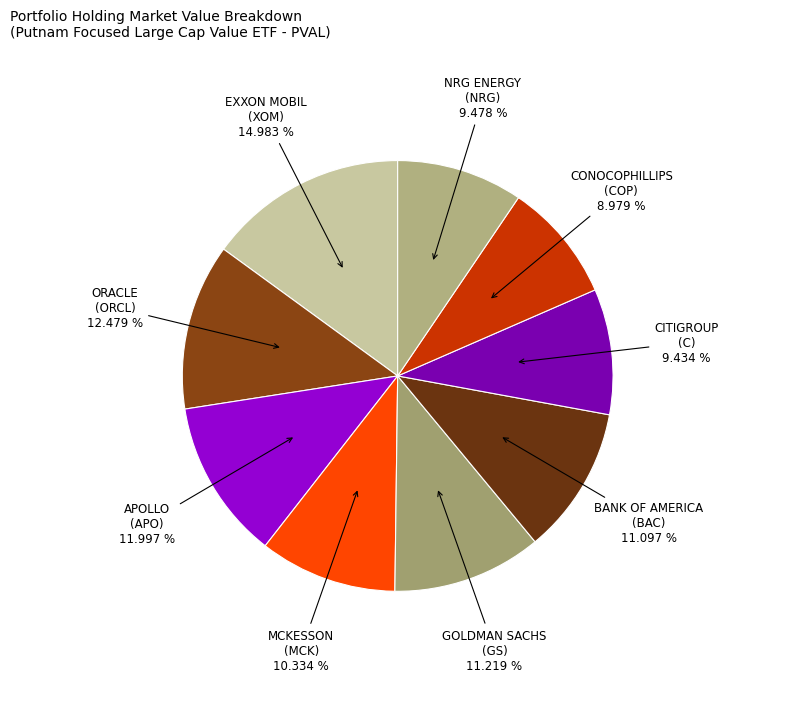

Between GOLDMAN SACHS (GS) and MCKESSON (MCK), which is larger?

GOLDMAN SACHS (GS)